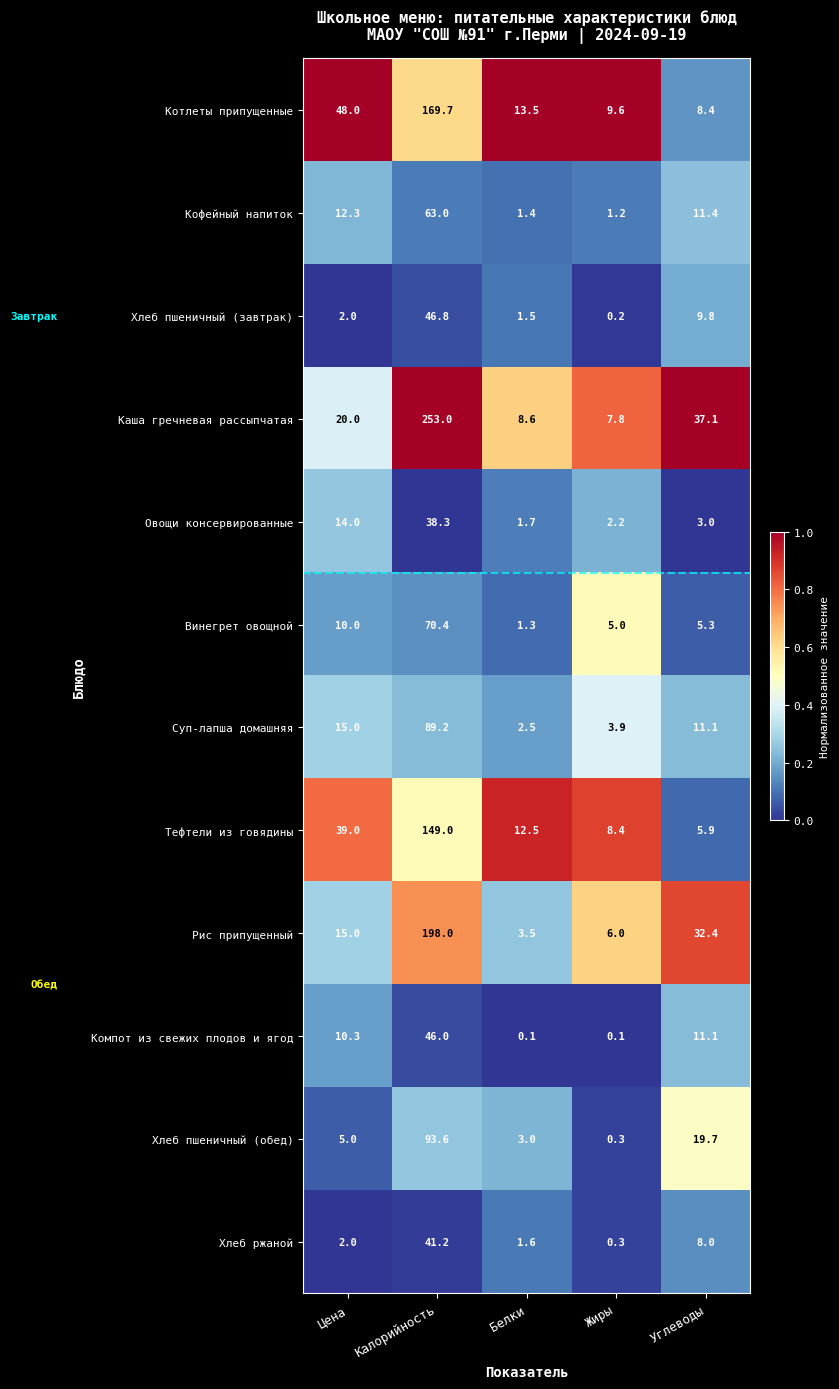

List the series in order of their peak value, lowest first.

Овощи консервированные, Хлеб ржаной, Компот из свежих плодов и ягод, Хлеб пшеничный (завтрак), Кофейный напиток, Винегрет овощной, Суп-лапша домашняя, Хлеб пшеничный (обед), Тефтели из говядины, Котлеты припущенные, Рис припущенный, Каша гречневая рассыпчатая